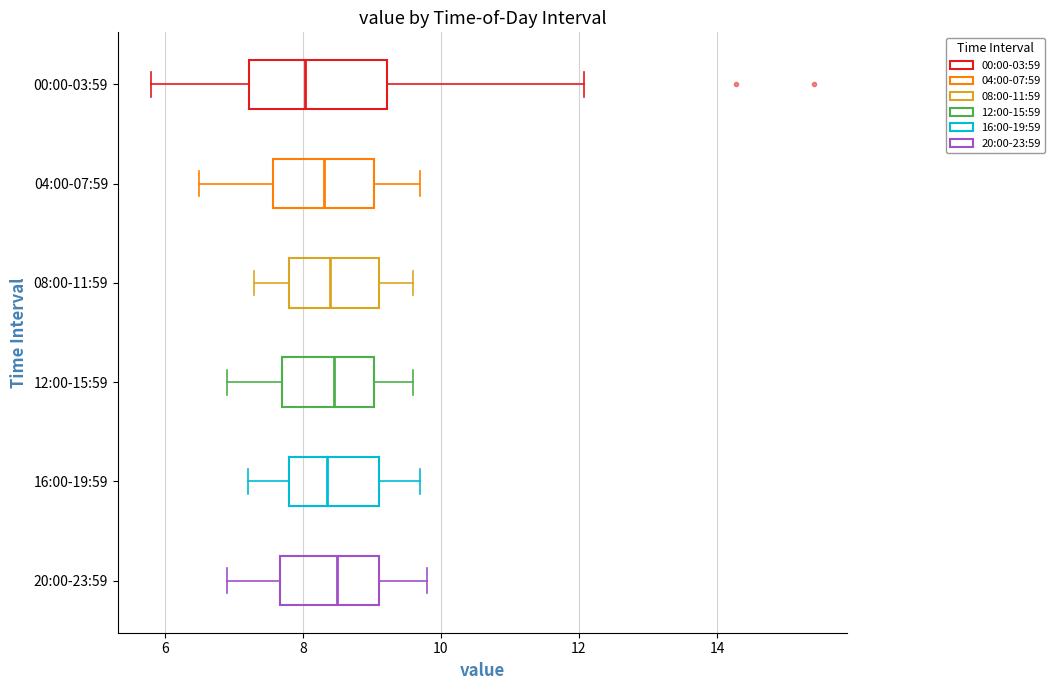

Which box is the widest, from its left edge to its right edge?

00:00-03:59